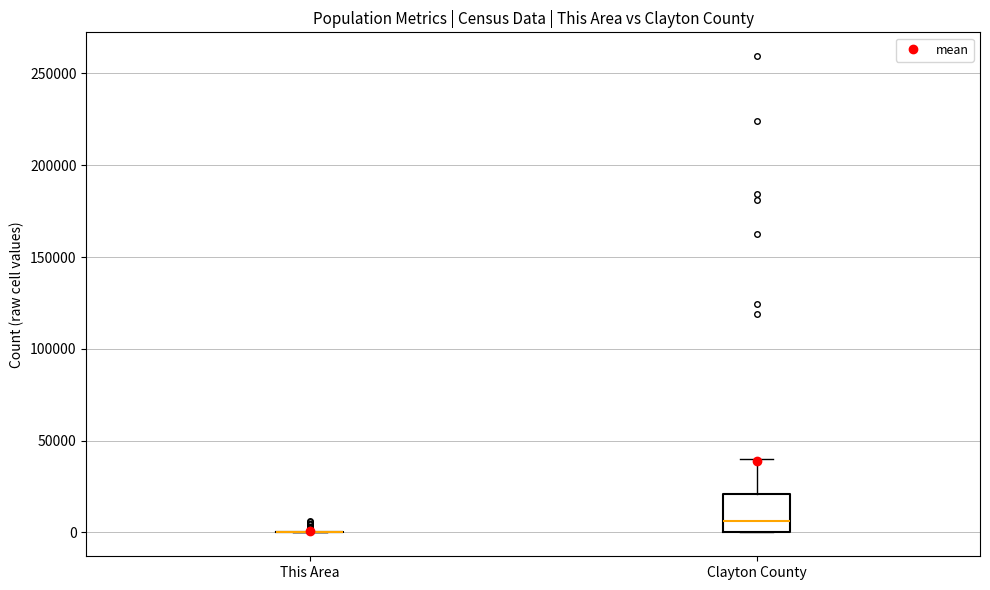

Reading left to right, transcribe this box plot: for each box, give where its median line is, the range the box spans, and where its two whiskers end, as read against the y-axis. The values are not printed on the chart, so give them approximately, as read against the axis.

This Area: box collapsed to a line at 0, whiskers 0 to 0
Clayton County: median 5000, box 0 to 20000, whiskers 0 to 40000